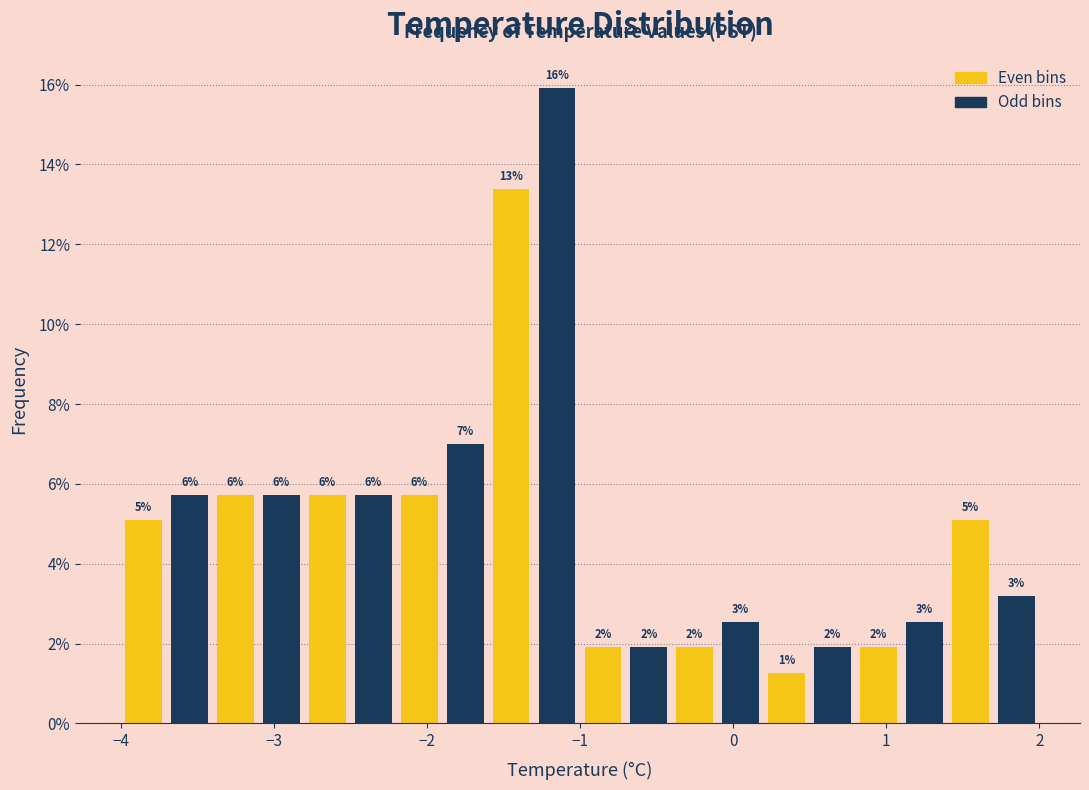

Around what value on the x-axis is the tallest bar? Give the approximate position of its centre, as read against the axis.

-1.1